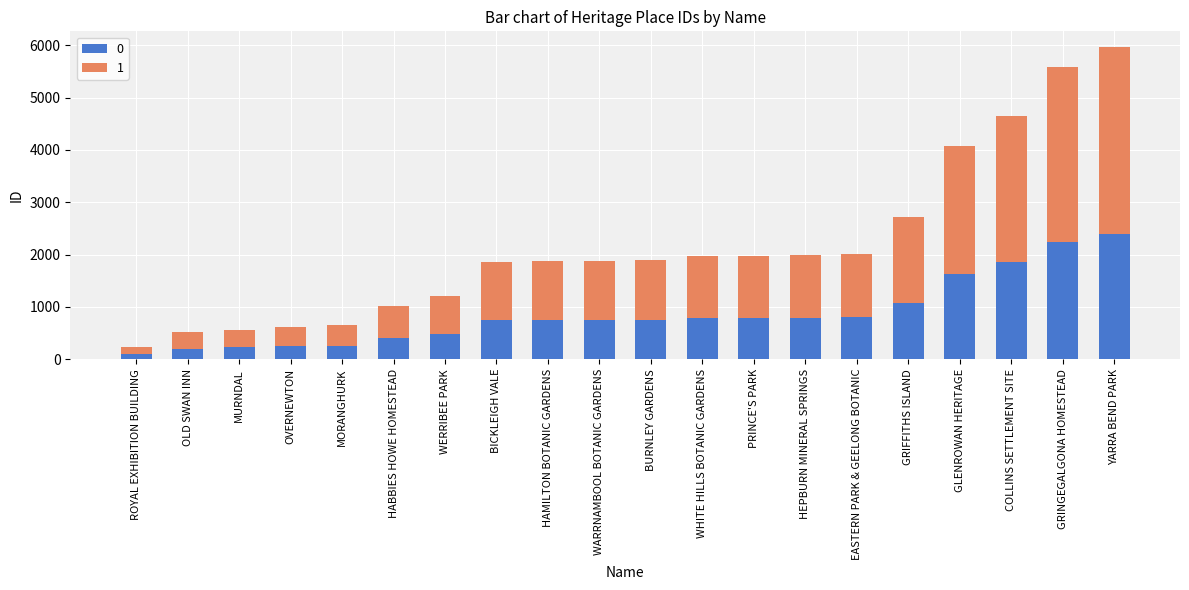

What is the maximum value for 0?

2387